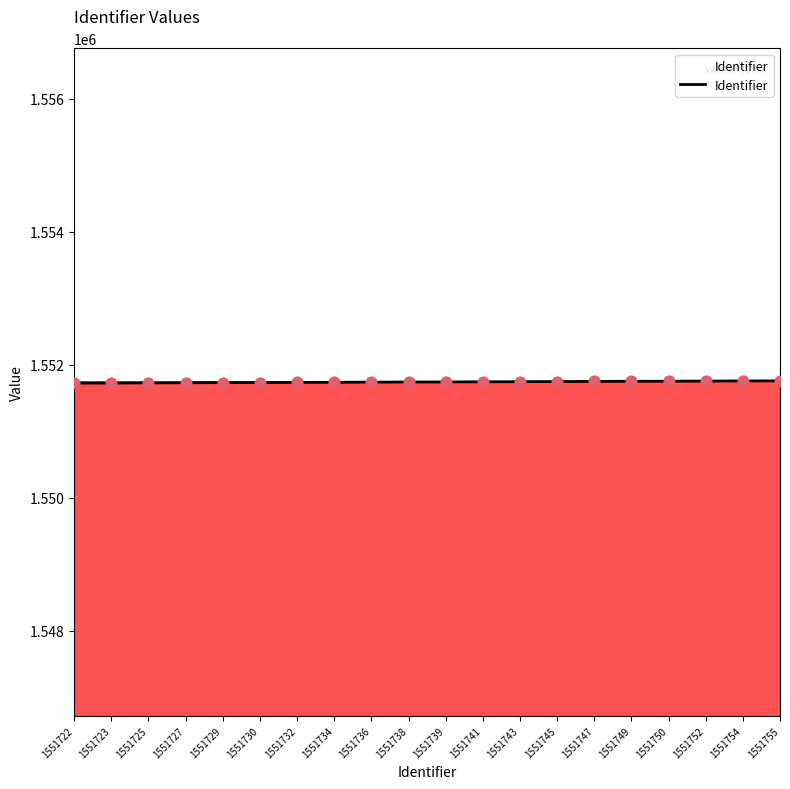

Approximately how many times larger is the value at 1551750 compared to 1551755?

1.0